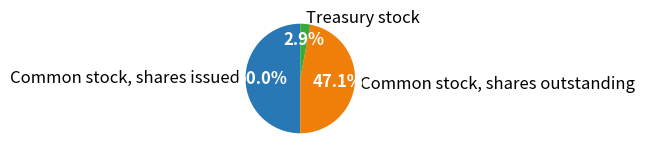

Which has a higher value, Common stock, shares outstanding or Treasury stock?

Common stock, shares outstanding